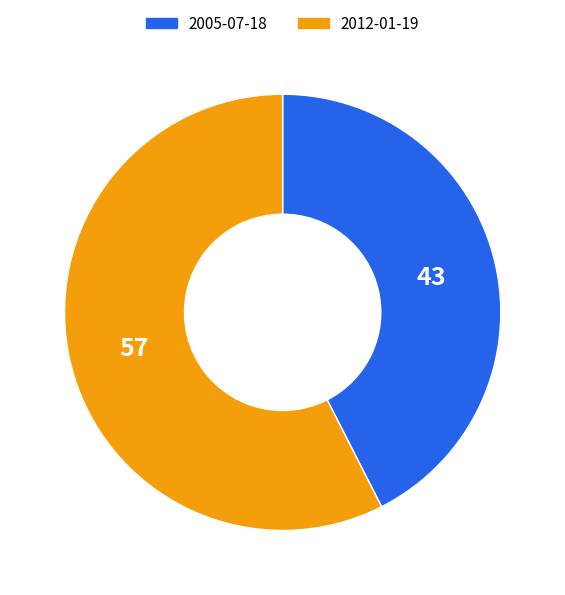

Which category has the smallest portion of the pie?

2005-07-18